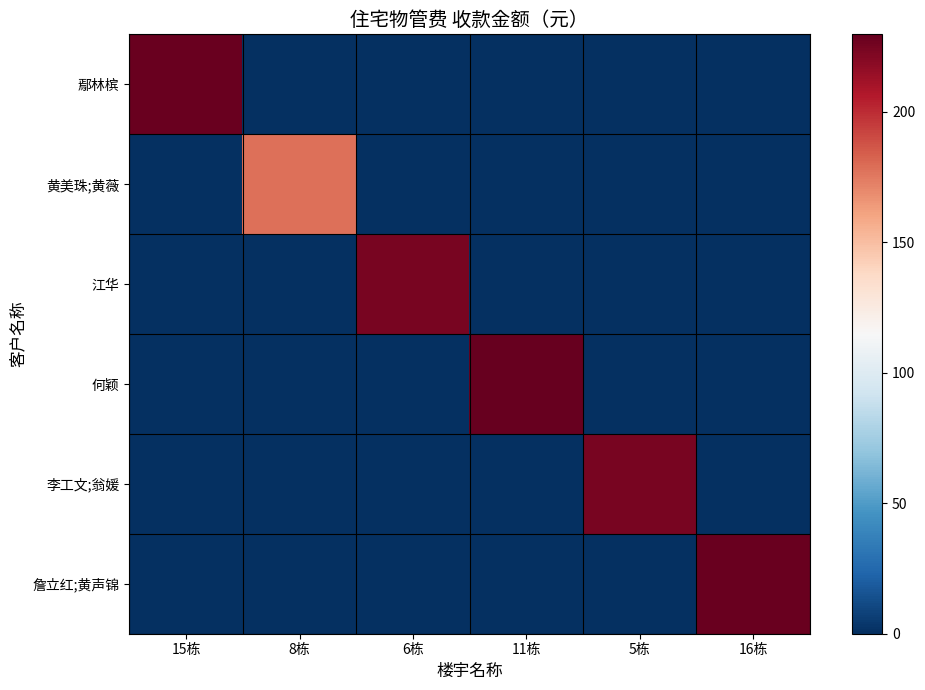

Rank the series by their maximum value, from highest to lowest.

何颖, 鄢林槟, 詹立红;黄声锦, 江华, 李工文;翁媛, 黄美珠;黄薇